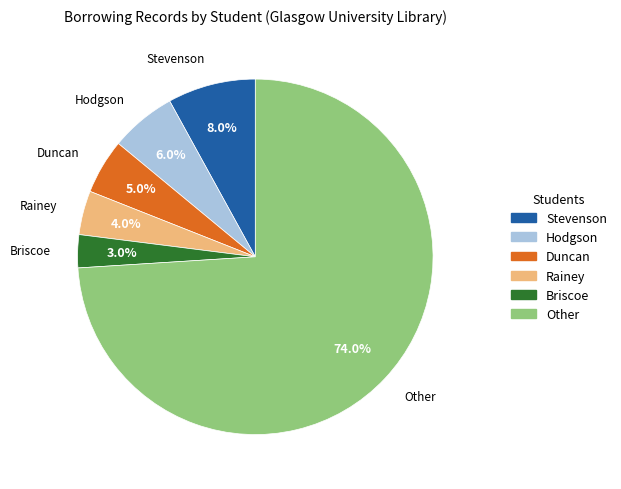

Rank the categories by value from highest to lowest.

Other, Stevenson, Hodgson, Duncan, Rainey, Briscoe